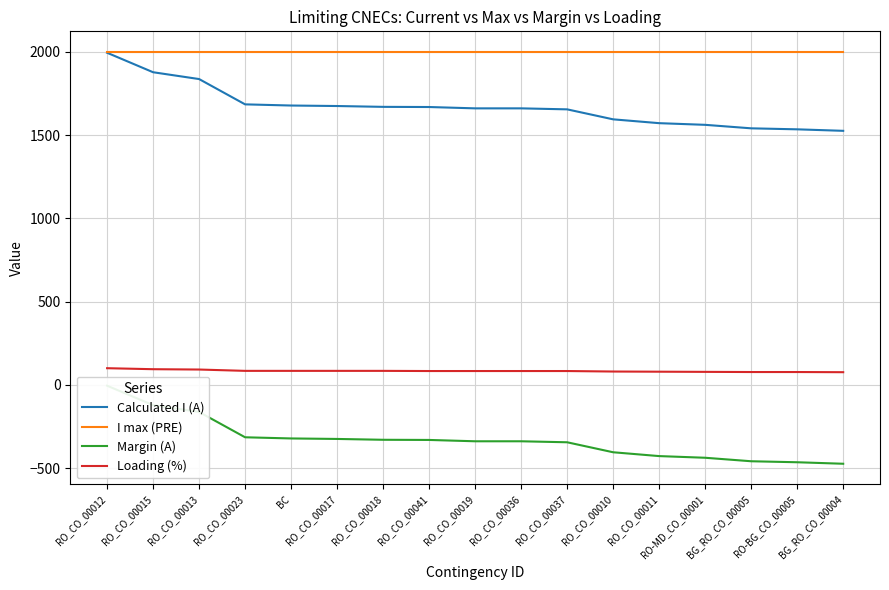

Does the chart have visible grid lines?

Yes